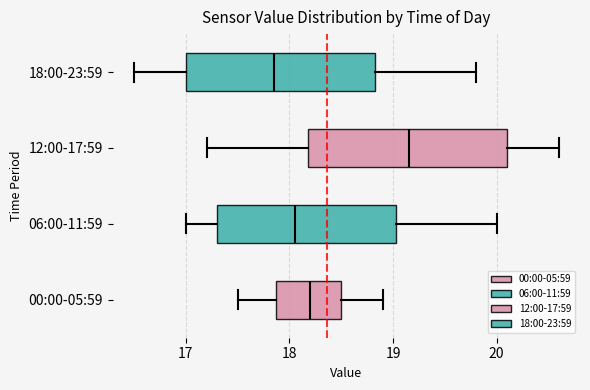

Which box has the furthest to the left median line?

18:00-23:59